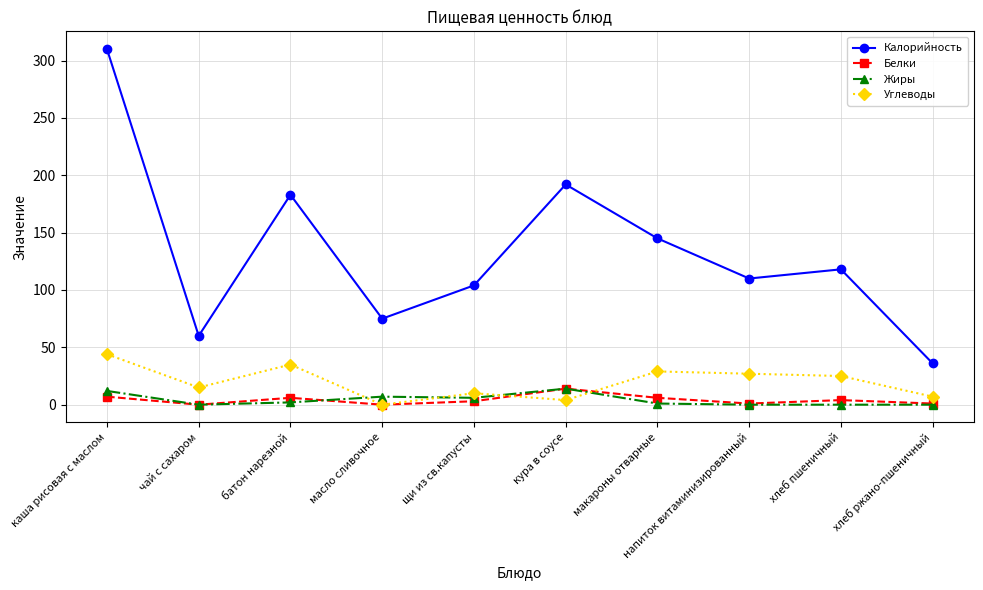

What is the difference between the maximum and minimum values in the Жиры series?

14